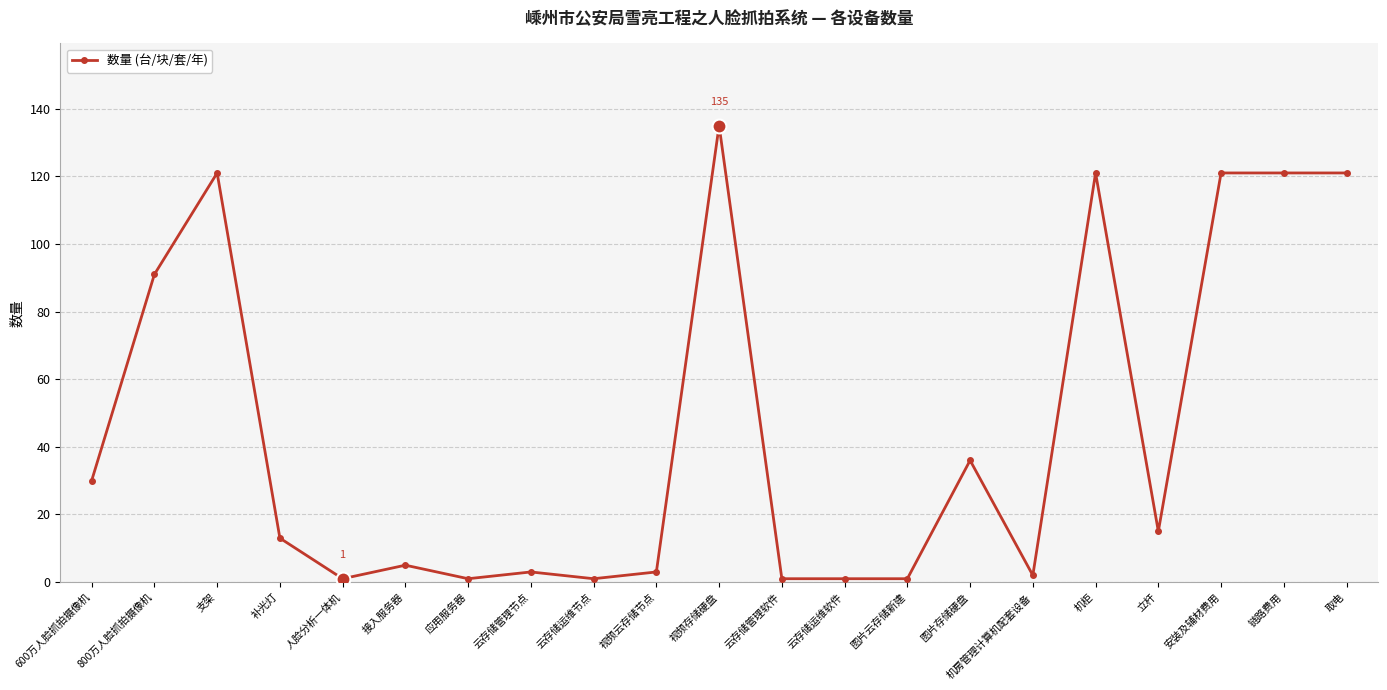

What is the minimum value shown in the chart?

1